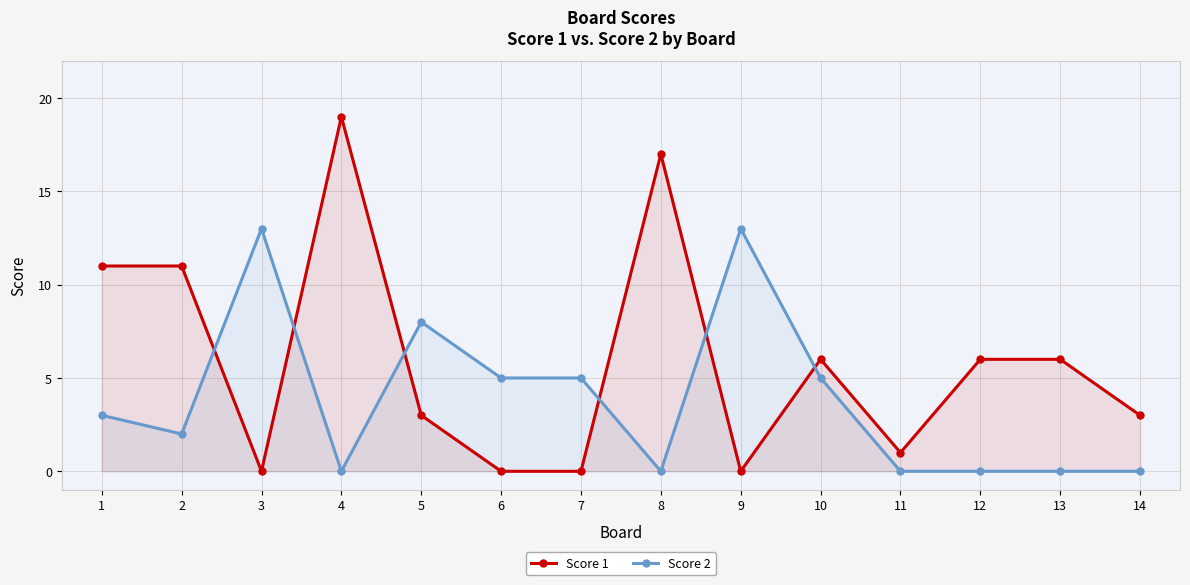

At which category does Score 1 reach its first local peak?

4